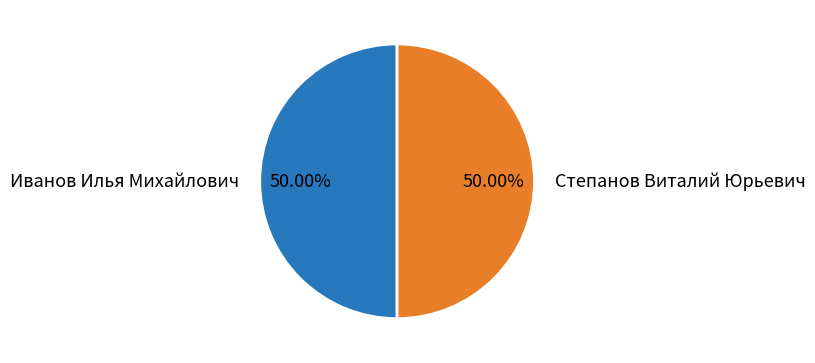

Is the sum of Иванов Илья Михайлович and Степанов Виталий Юрьевич greater than half?

Yes